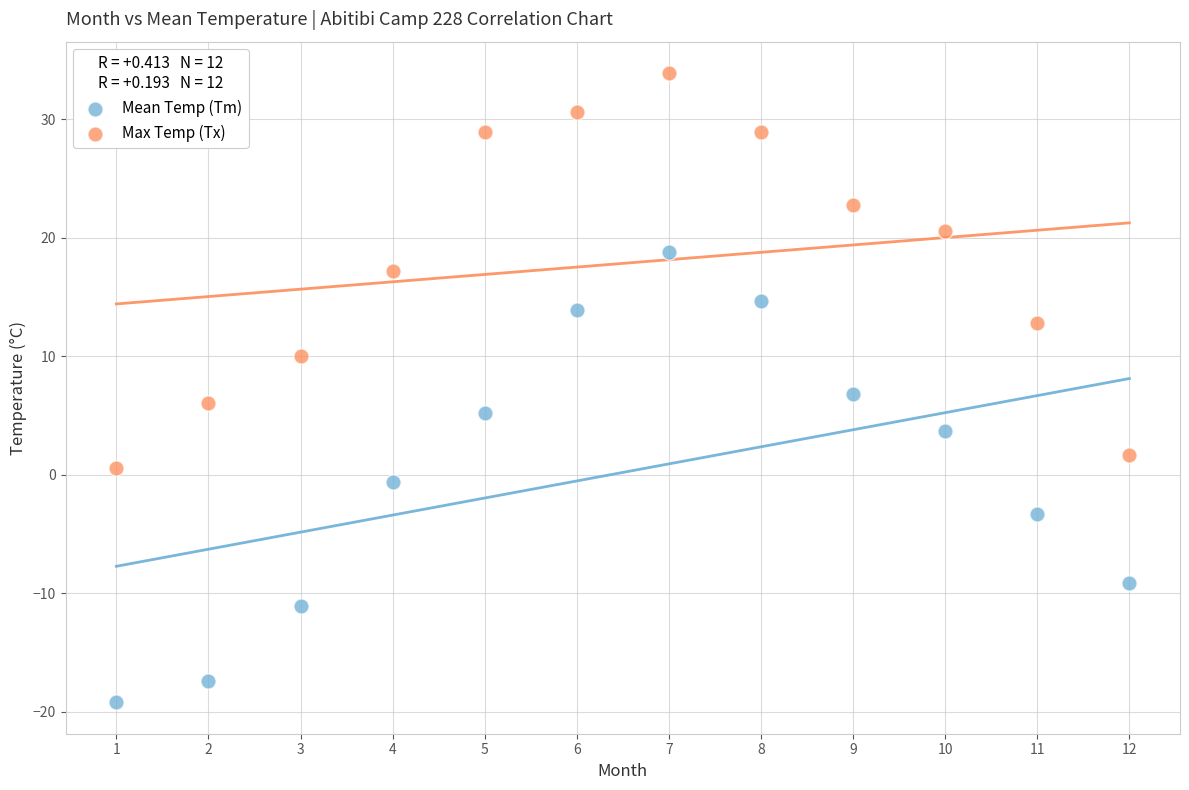

Which series has the largest Y range (max minus min)?

Mean Temp (Tm)